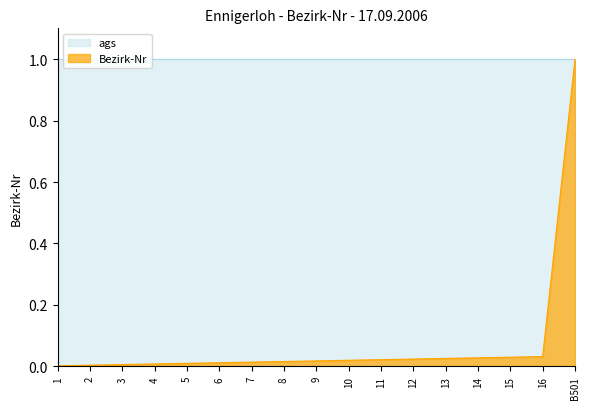

Rank the categories by value from highest to lowest.

B501, 16, 15, 14, 13, 12, 11, 10, 9, 8, 7, 6, 5, 4, 3, 2, 1